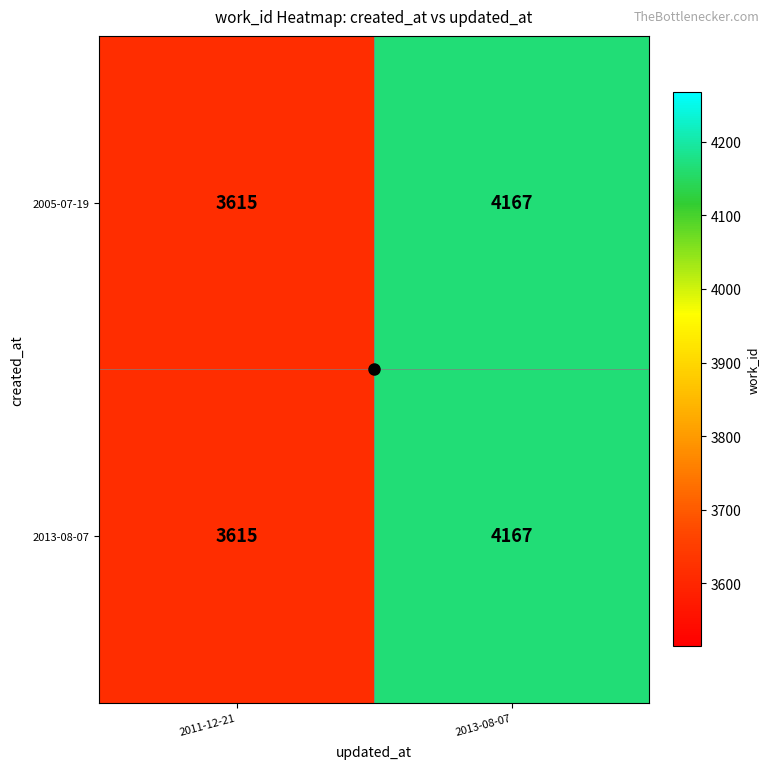

At which label does 2005-07-19 reach its minimum?

2011-12-21